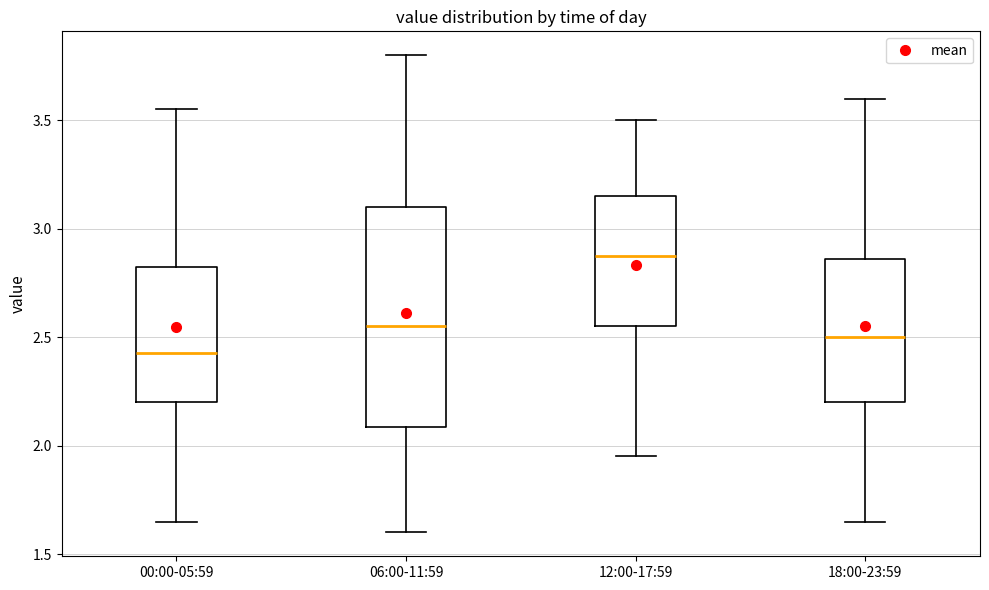

Comparing the boxes themselves (not the whiskers), which one is the tallest?

06:00-11:59